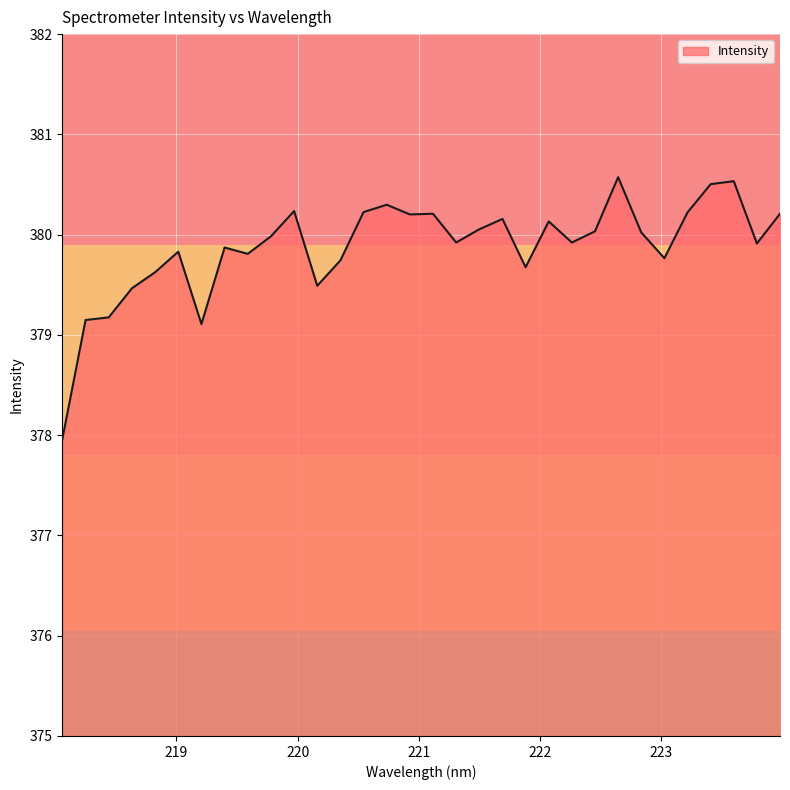

What is the minimum value shown in the chart?

378.0